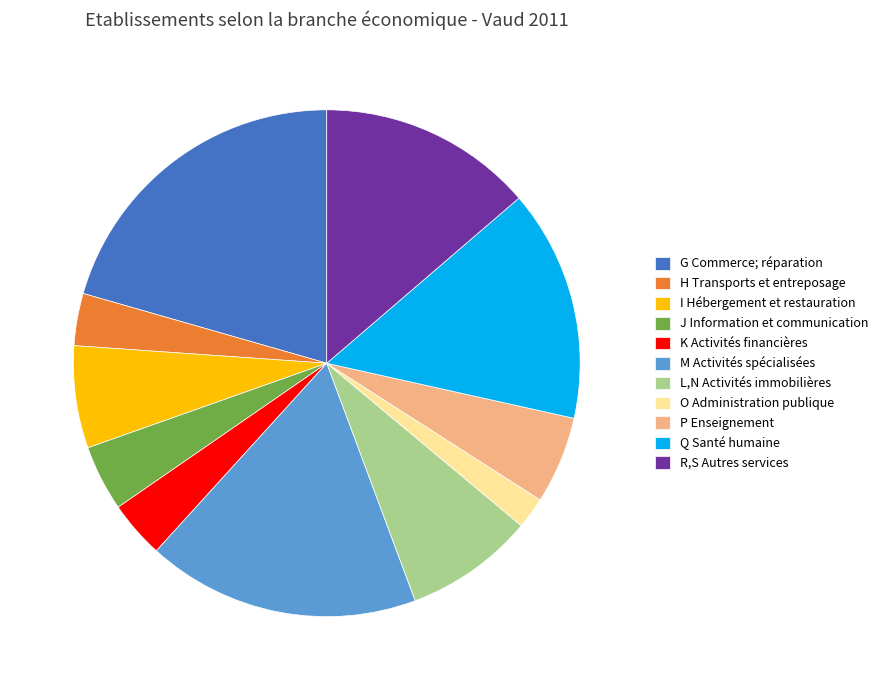

Is there a majority slice in this chart?

No